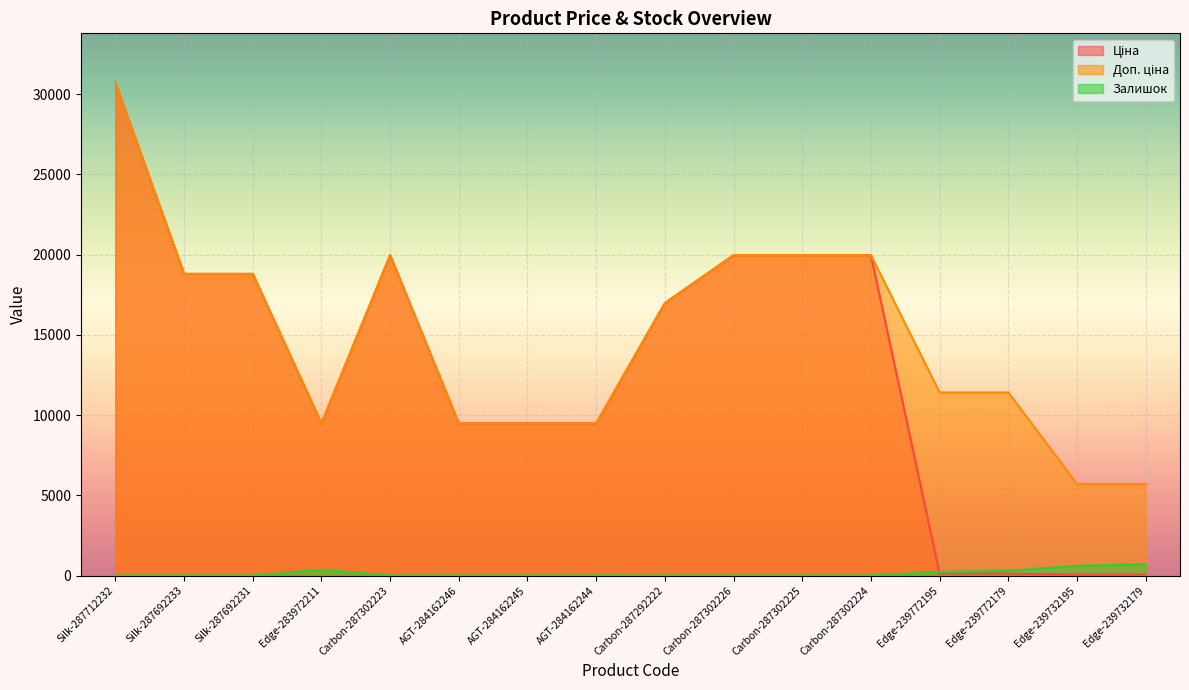

How many lines are shown in the chart?

3